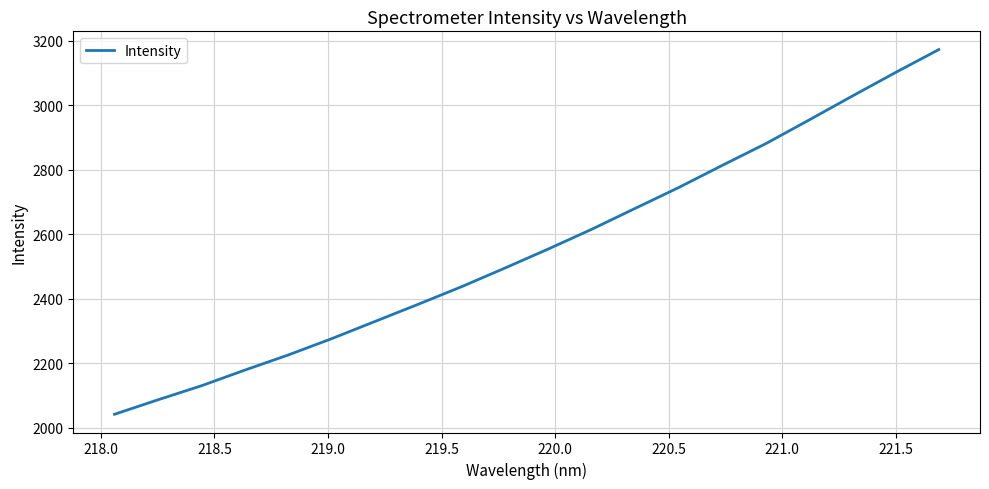

What is the difference between the maximum and minimum values?

1130.4